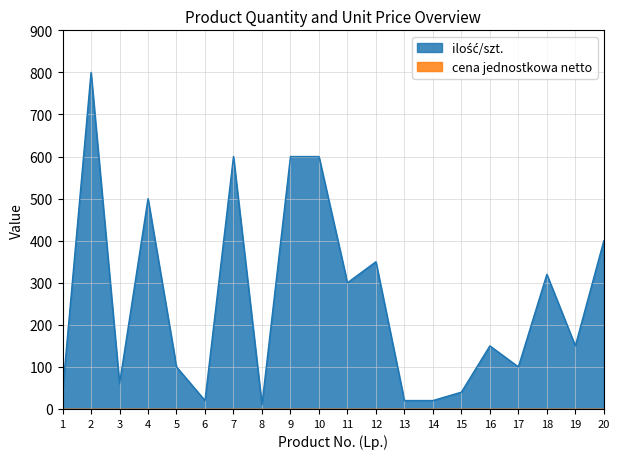

Does the chart have visible grid lines?

Yes